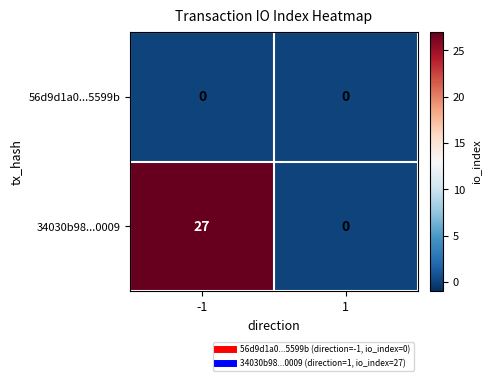

At how many categories does at least one series exceed 6?

1